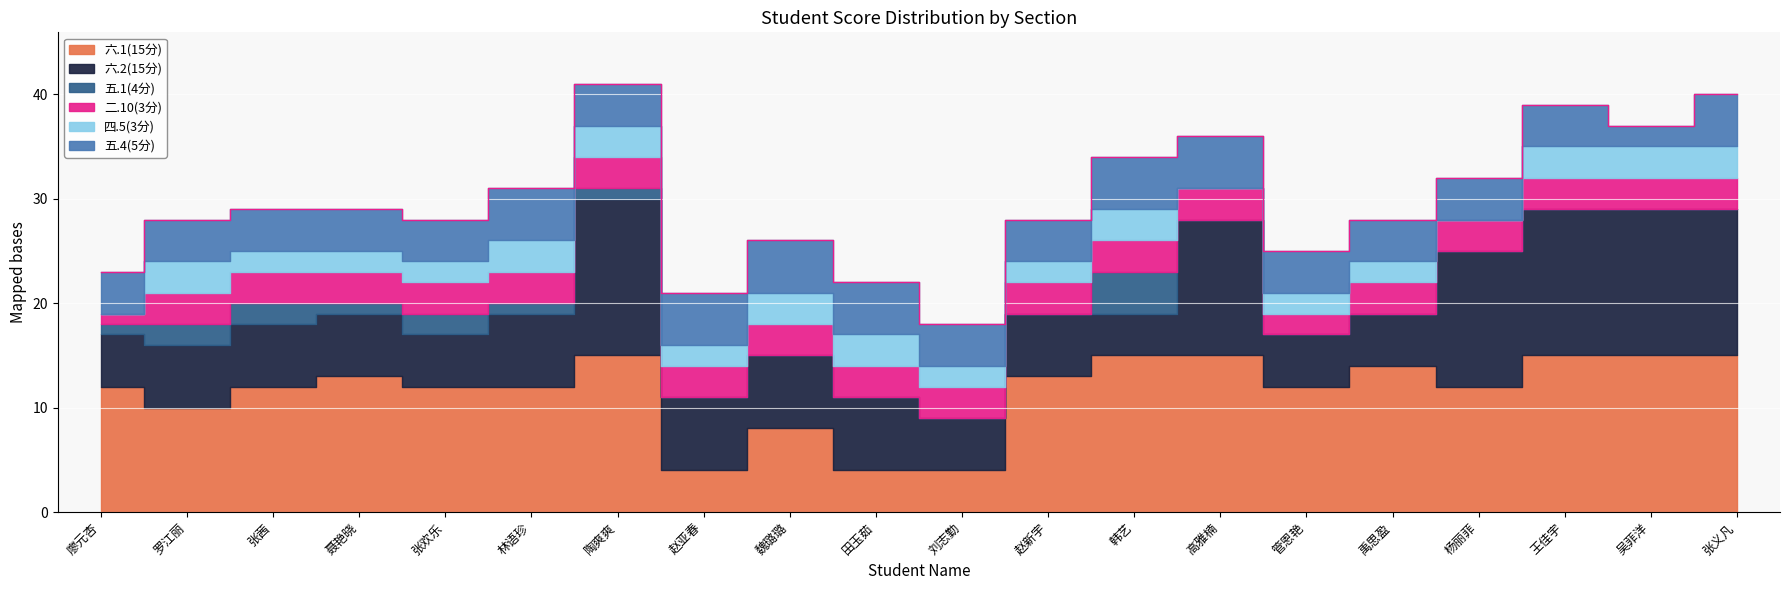

What is the sum of the 五.4(5分) values at 田玉茹 and 张茜?

9